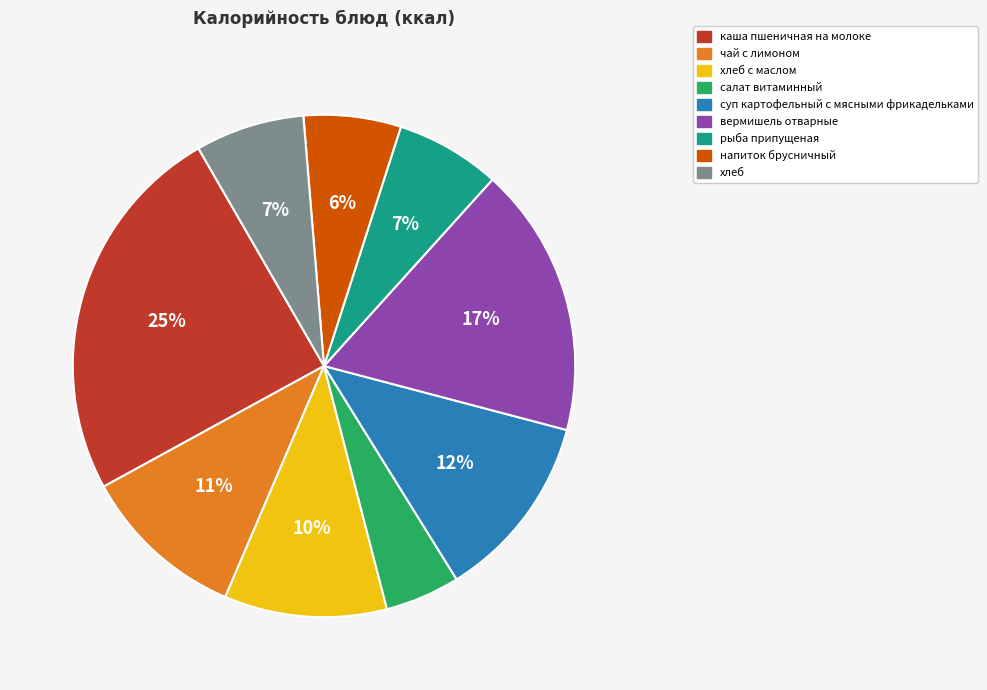

Combined, do салат витаминный and хлеб с маслом account for over 50%?

No